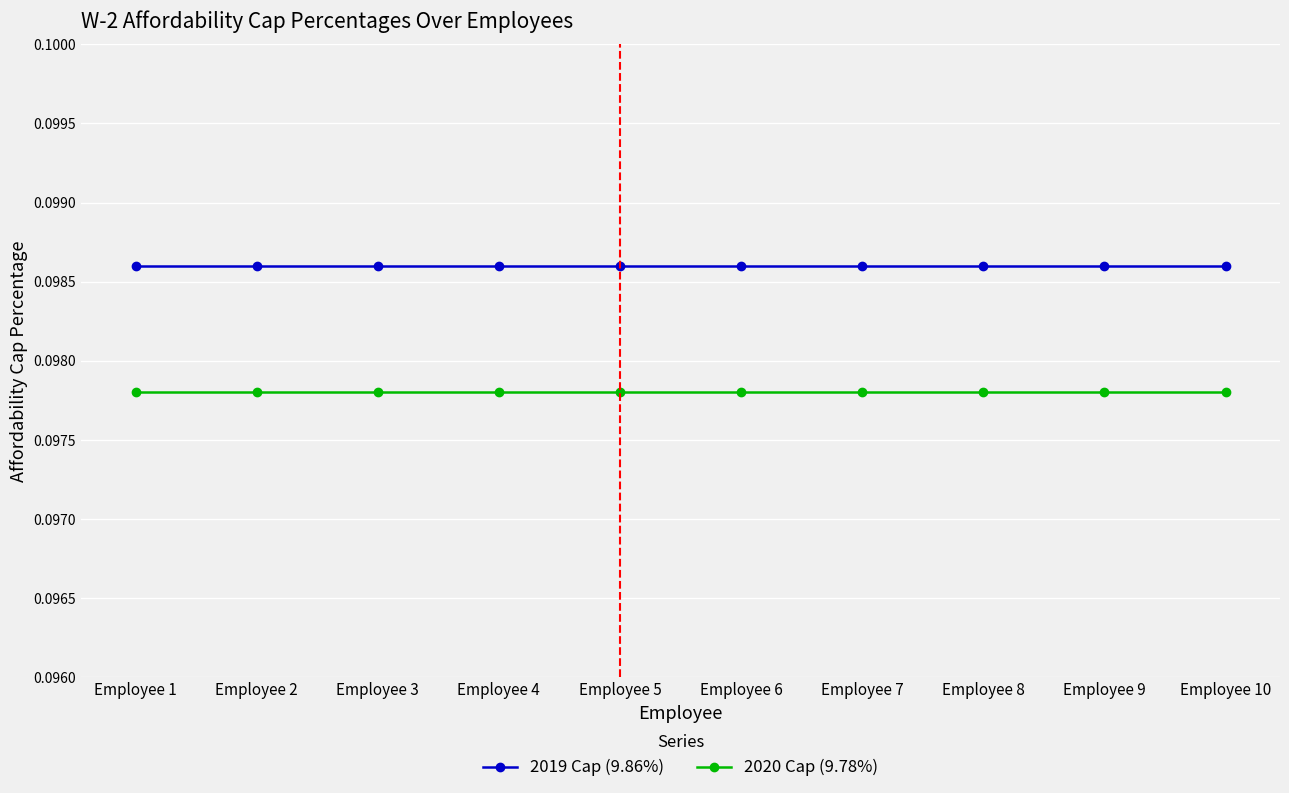

What is the sum of all 2019 Cap (9.86%) values?

1.0